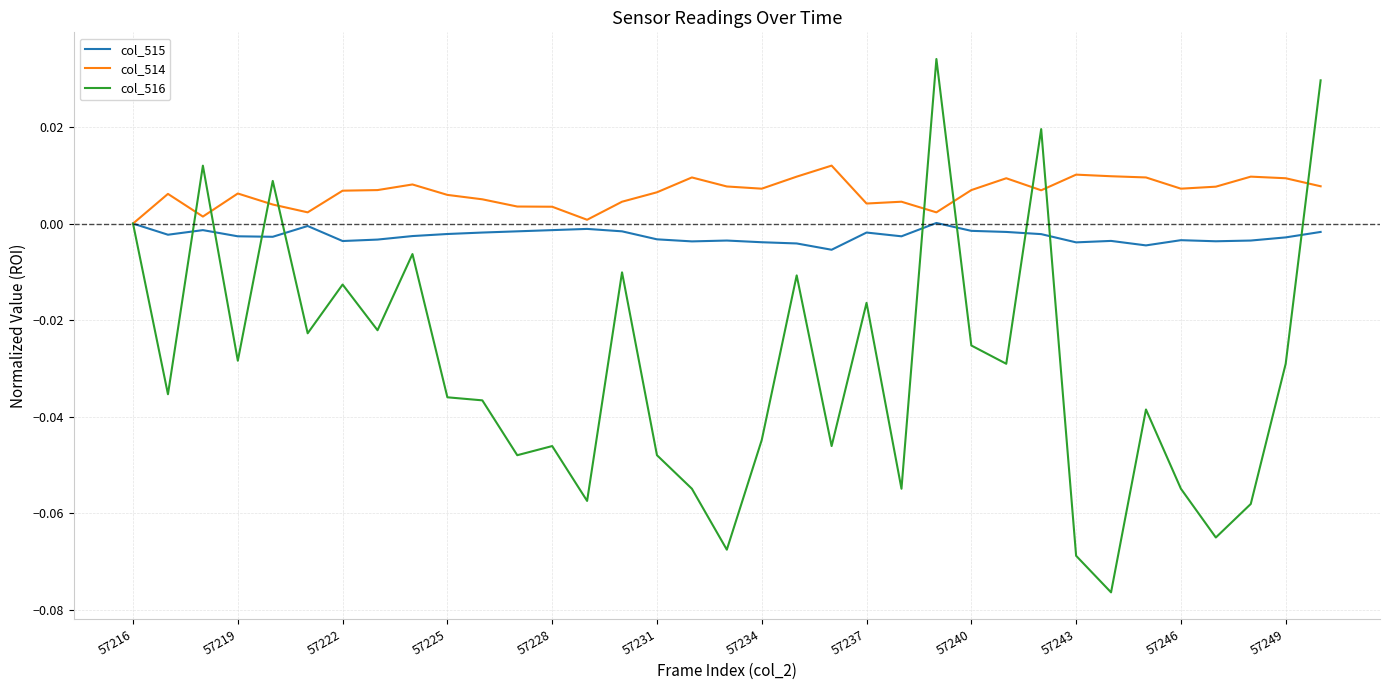

True or false: col_516 and col_514 intersect in this chart.

True